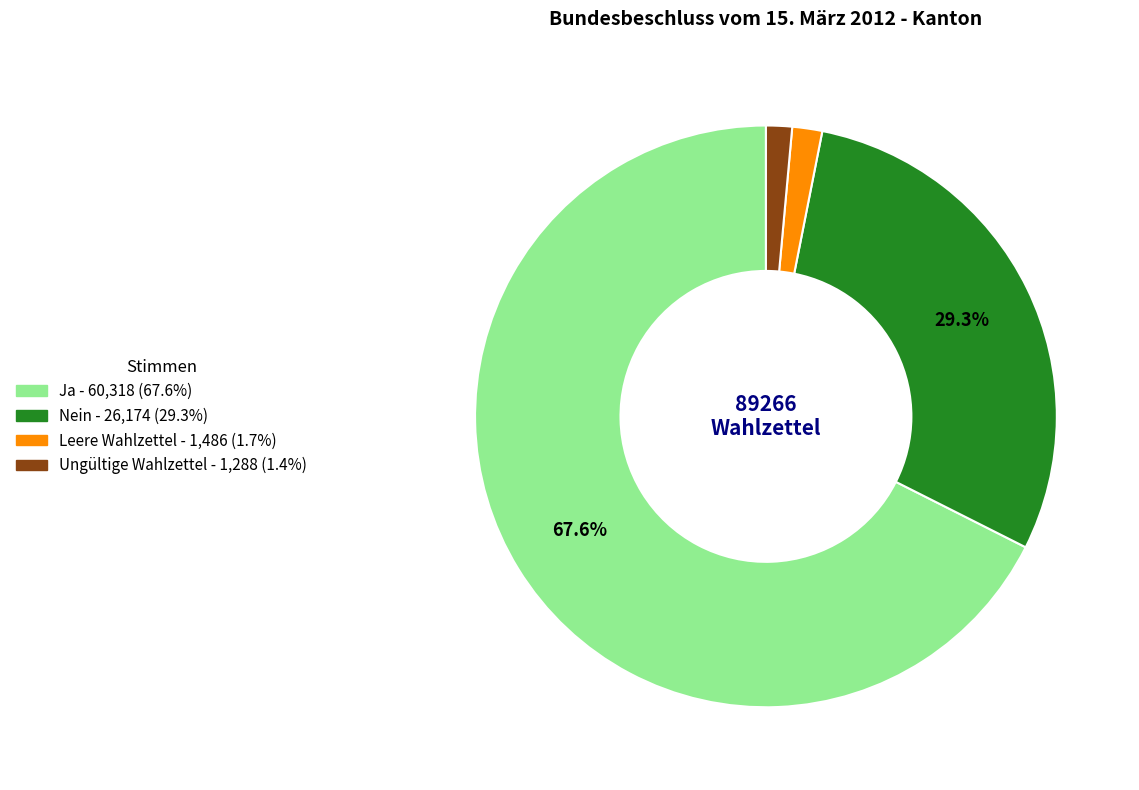

What percentage is the Ja slice, to the nearest percent?

68%